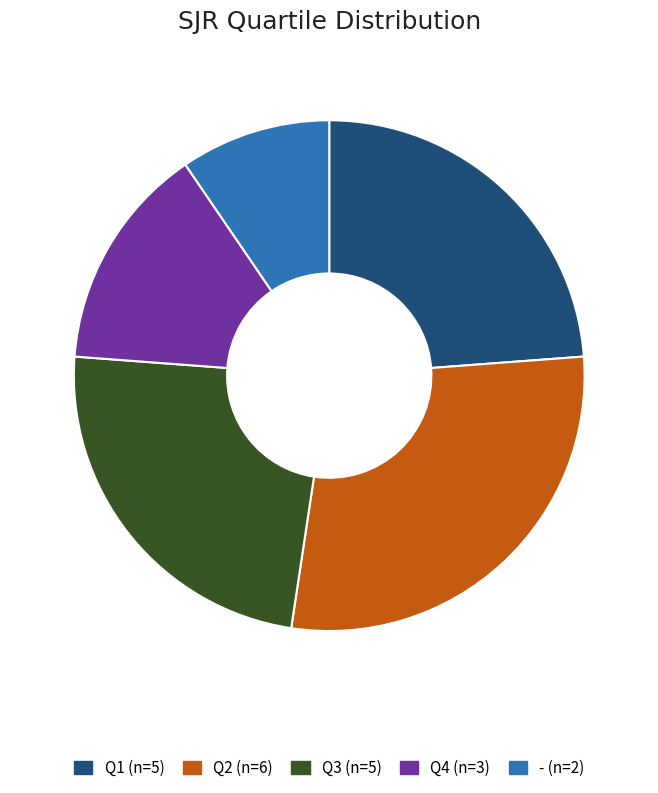

True or false: Q2 accounts for 35% of the total.

False